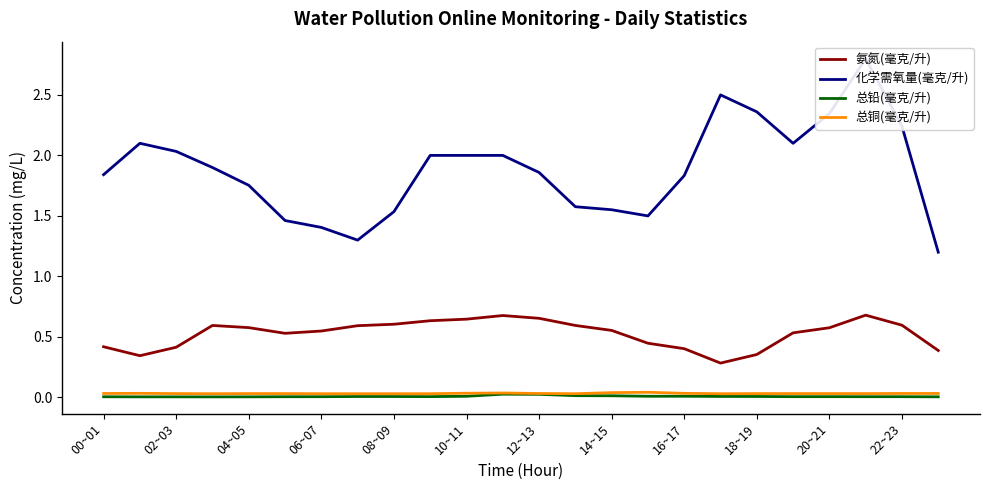

Reading left to right, list all the values displayed in this chart.

氨氮(毫克/升): 0.4	0.3	0.4	0.6	0.6	0.5	0.5	0.6	0.6	0.6	0.6	0.7	0.7	0.6	0.6	0.4	0.4	0.3	0.4	0.5	0.6	0.7	0.6	0.4
化学需氧量(毫克/升): 1.8	2.1	2.0	1.9	1.8	1.5	1.4	1.3	1.5	2.0	2.0	2.0	1.9	1.6	1.6	1.5	1.8	2.5	2.4	2.1	2.3	2.8	2.2	1.2
总铅(毫克/升): 0.0	0.0	0.0	0.0	0.0	0.0	0.0	0.0	0.0	0.0	0.0	0.0	0.0	0.0	0.0	0.0	0.0	0.0	0.0	0.0	0.0	0.0	0.0	0.0
总铜(毫克/升): 0.0	0.0	0.0	0.0	0.0	0.0	0.0	0.0	0.0	0.0	0.0	0.0	0.0	0.0	0.0	0.0	0.0	0.0	0.0	0.0	0.0	0.0	0.0	0.0